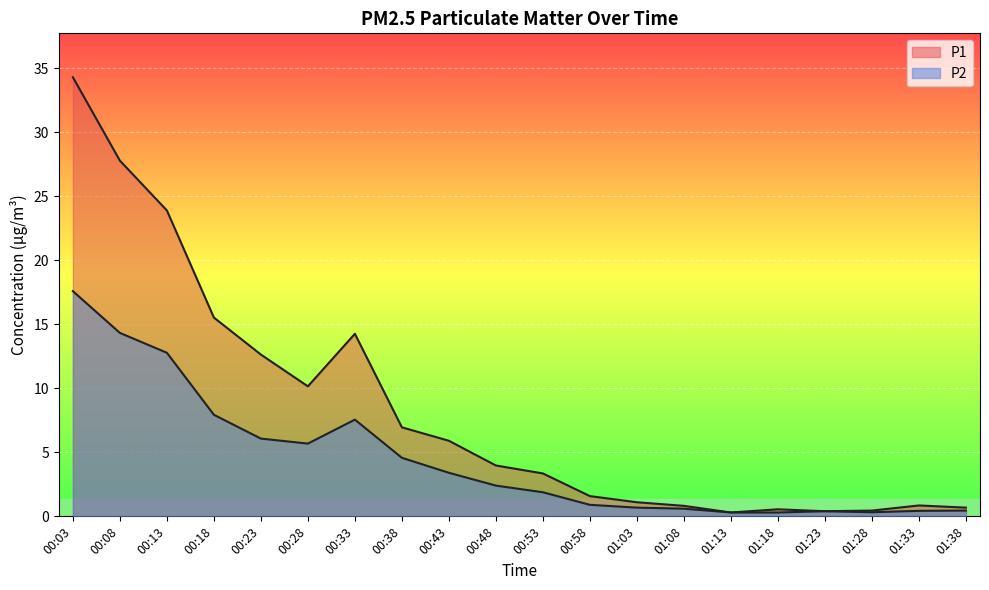

What is the label of the 18th point from the left?

01:28